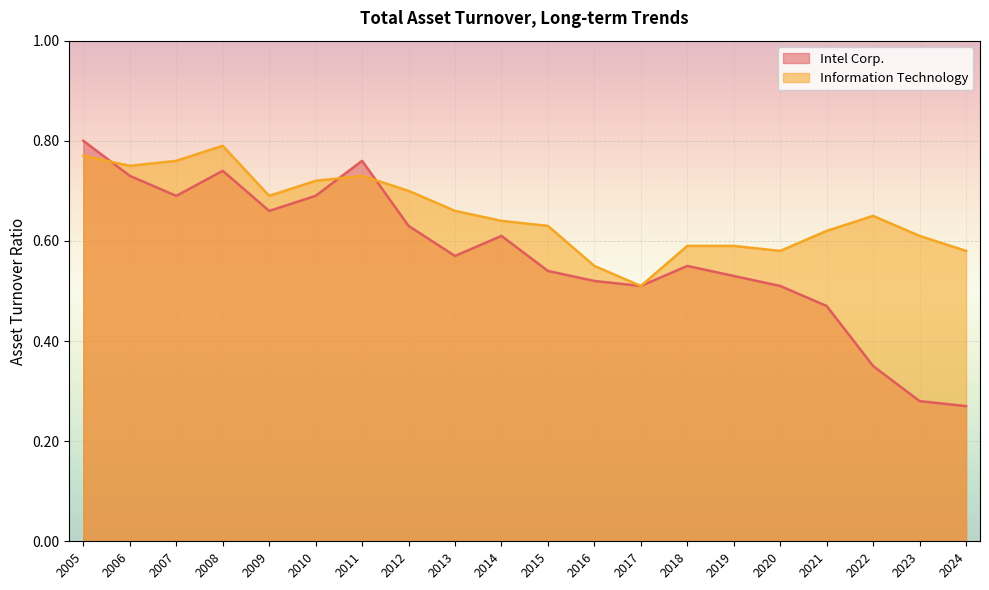

At which category does Intel Corp. reach its first local peak?

2008